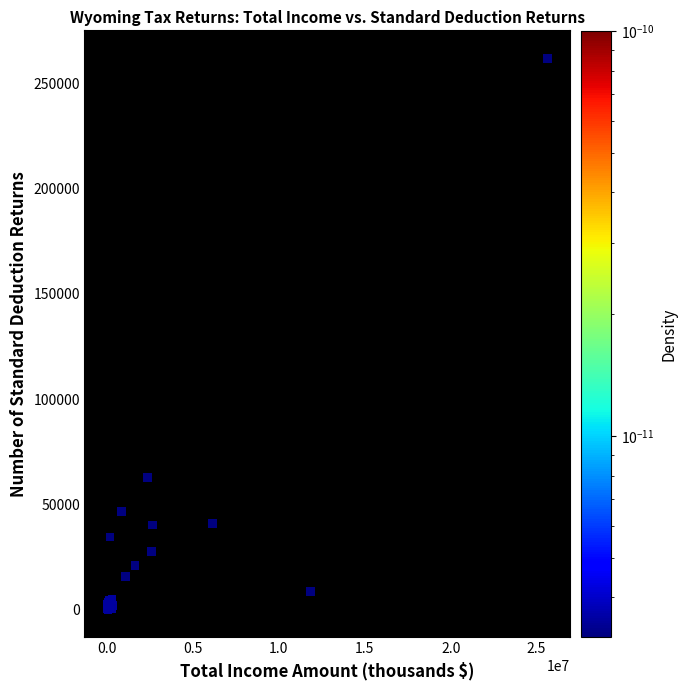

What Y value in the scatter plot is closest to 130825?

62860